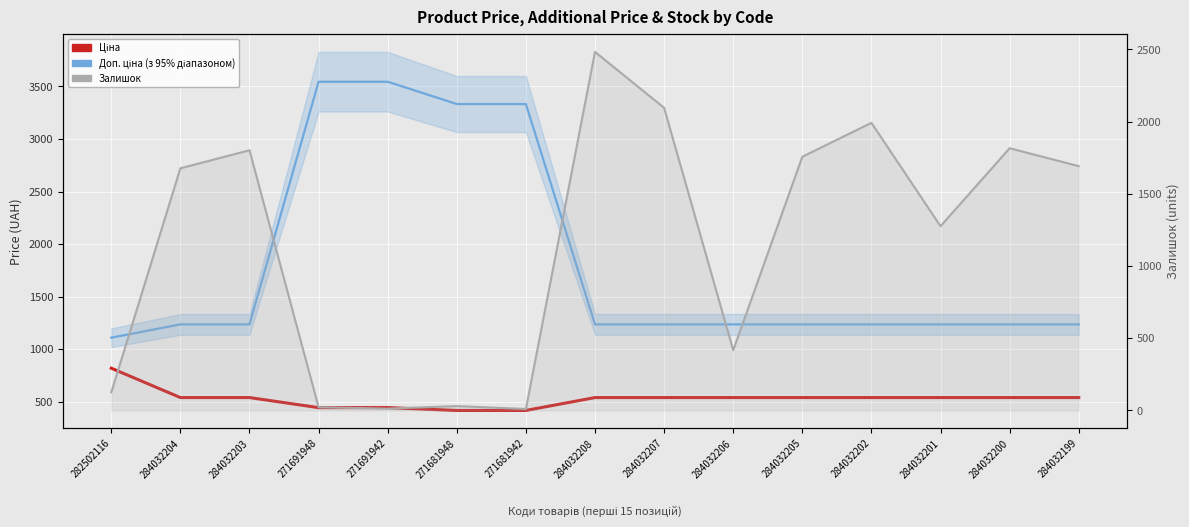

What is the label of the 11th point from the left?

284032205